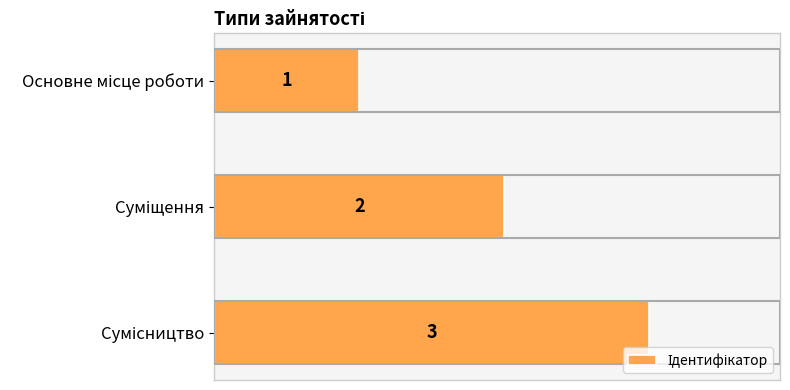

How many distinct data groups are displayed?

1